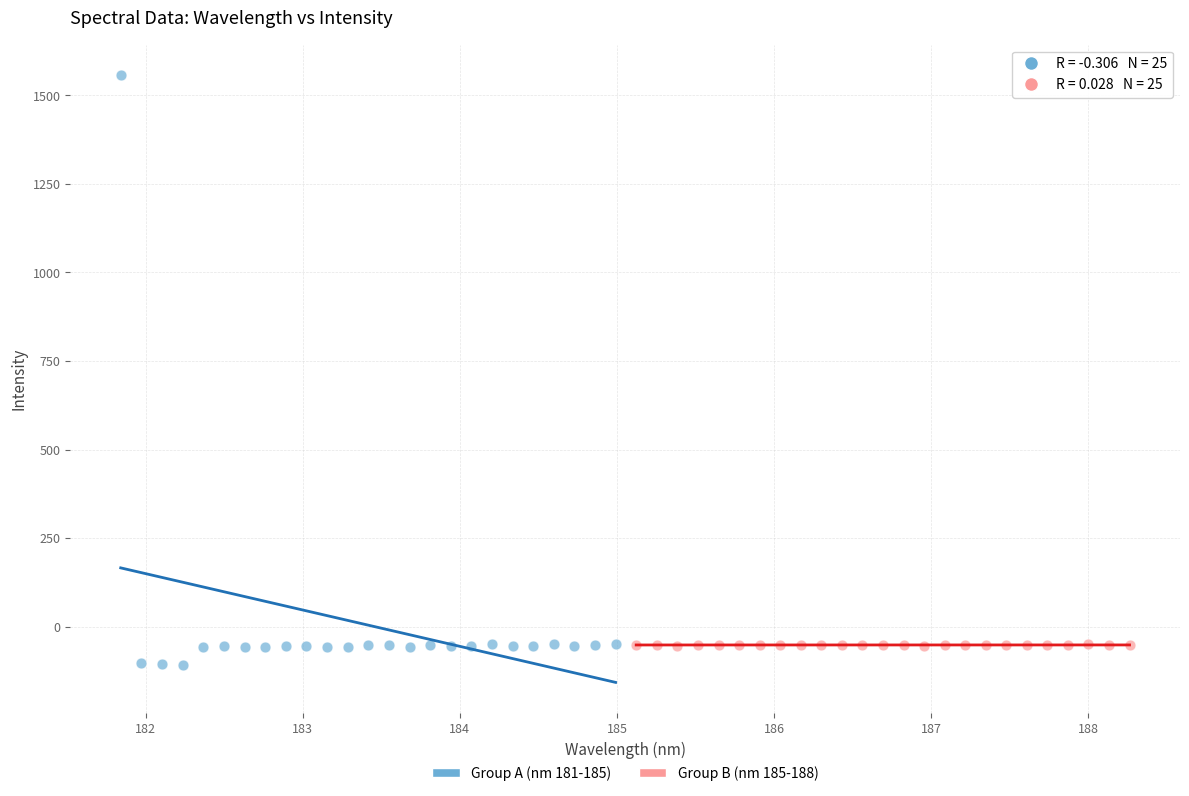

Which series contains the highest Y value?

Group A (nm 181-185)